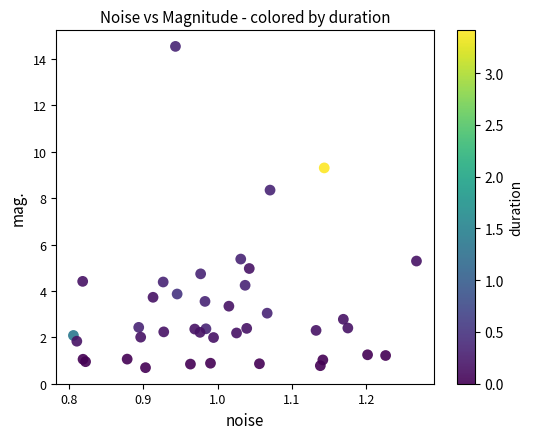

What Y value in the scatter plot is closest to 7?

8.3